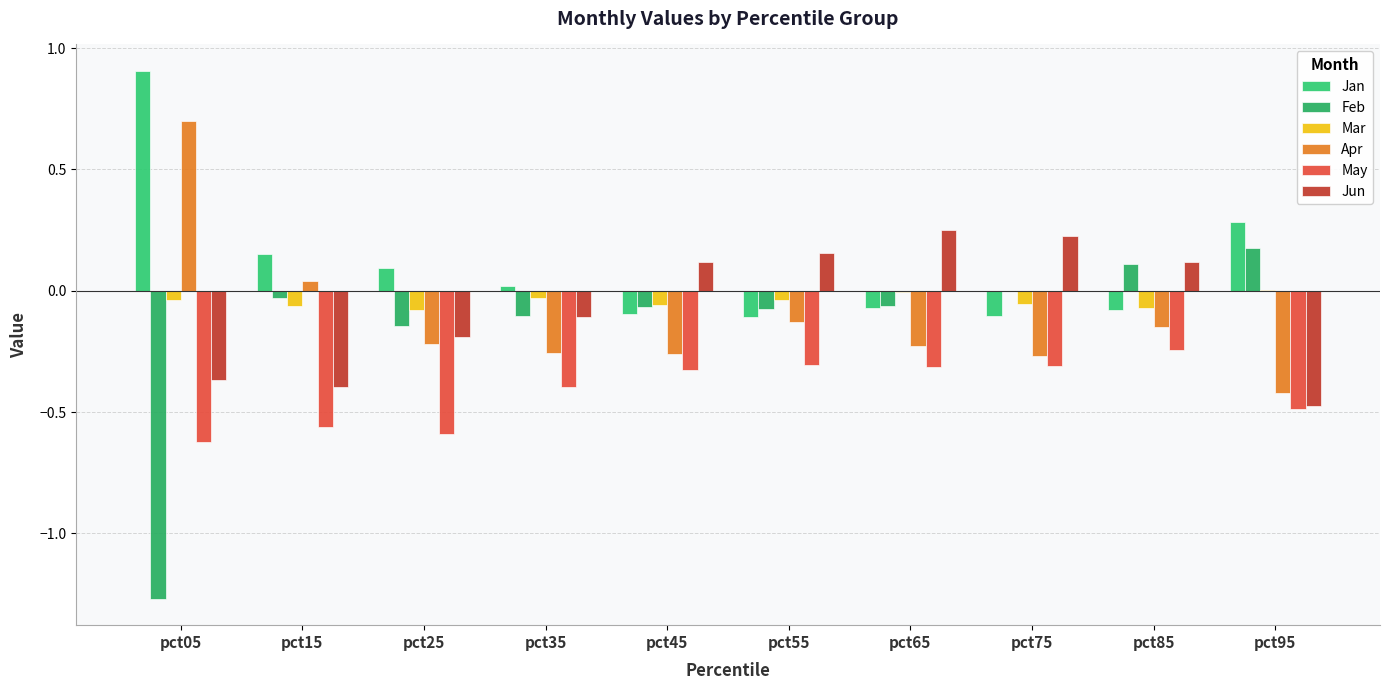

Which has a higher value, pct55 or pct45?

pct45